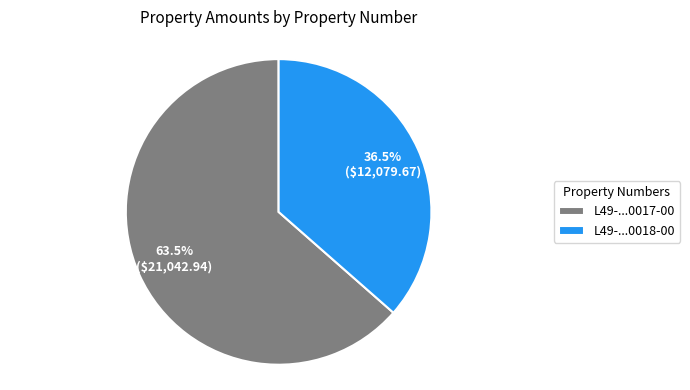

Rank the categories by value from highest to lowest.

L49-...0017-00, L49-...0018-00